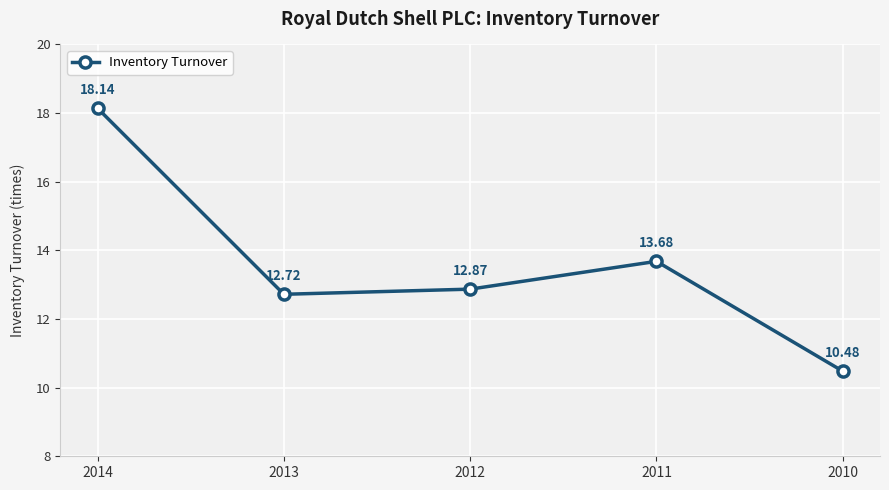

What is the value of the 4th point from the left?

13.7